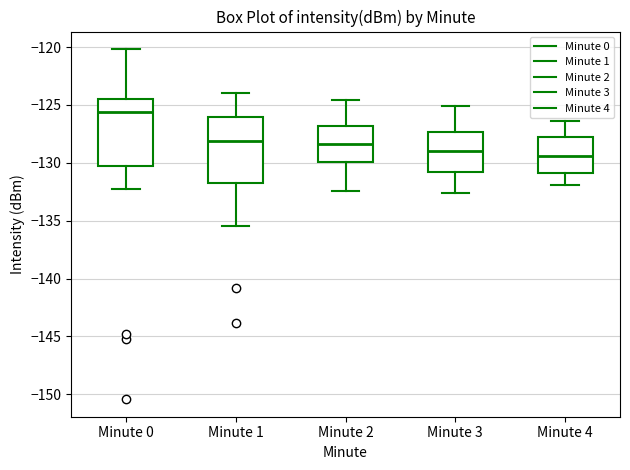

Reading left to right, transcribe this box plot: for each box, give where its median line is, the range the box spans, and where its two whiskers end, as read against the y-axis. The values are not printed on the chart, so give them approximately, as read against the axis.

Minute 0: median -125.5, box -130.0 to -124.5, whiskers -132.0 to -120.0
Minute 1: median -128.0, box -131.5 to -126.0, whiskers -135.5 to -124.0
Minute 2: median -128.5, box -130.0 to -127.0, whiskers -132.5 to -124.5
Minute 3: median -129.0, box -131.0 to -127.5, whiskers -132.5 to -125.0
Minute 4: median -129.5, box -131.0 to -128.0, whiskers -132.0 to -126.5